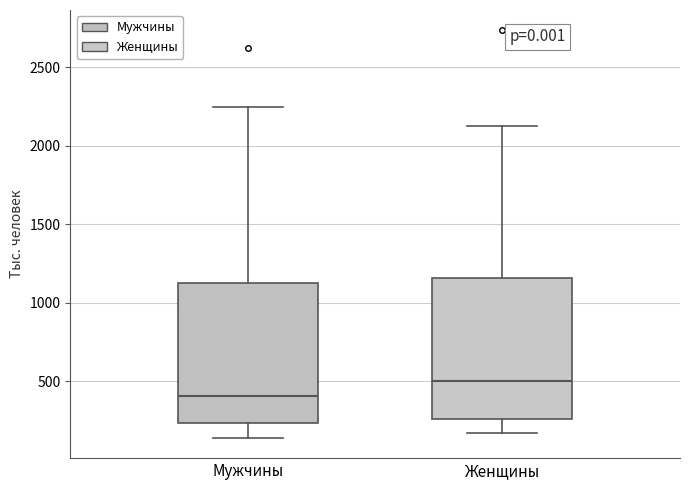

Reading left to right, transcribe this box plot: for each box, give where its median line is, the range the box spans, and where its two whiskers end, as read against the y-axis. The values are not printed on the chart, so give them approximately, as read against the axis.

Мужчины: median 400, box 250 to 1100, whiskers 150 to 2250
Женщины: median 500, box 250 to 1150, whiskers 150 to 2150